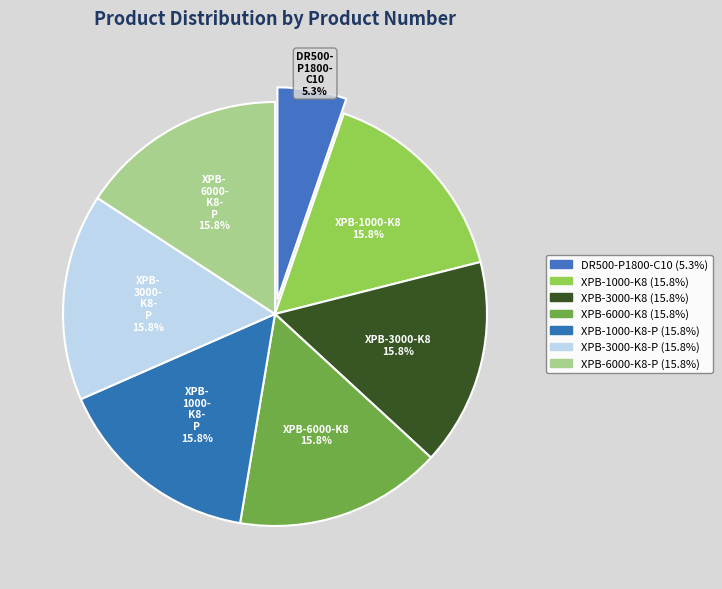

How many slices are in this pie chart?

7